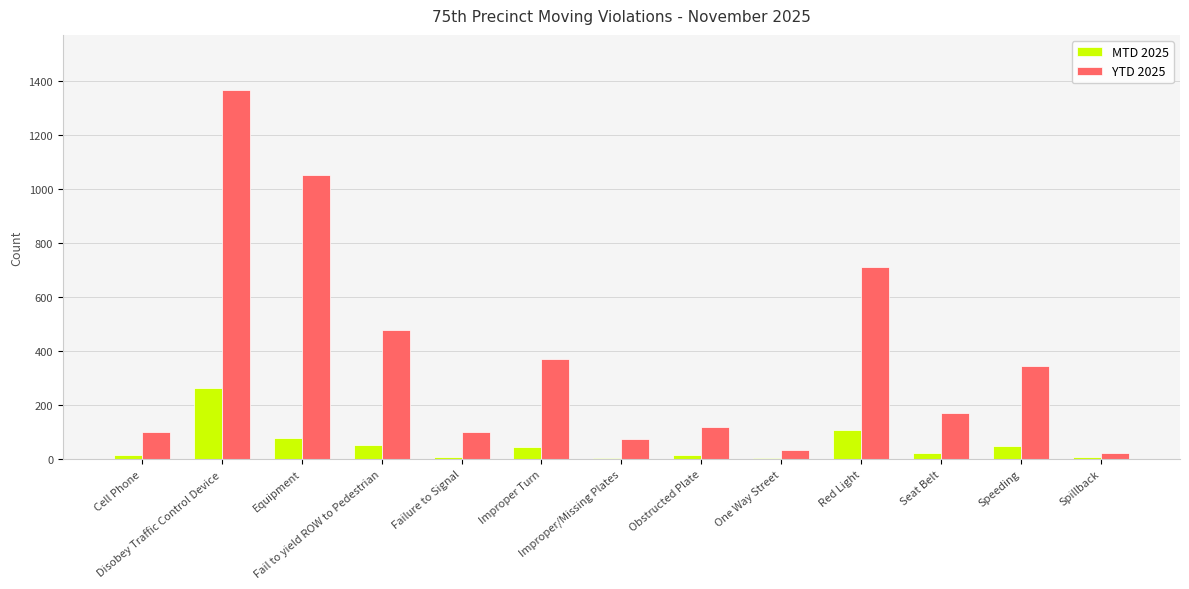

What is the value of the MTD 2025 bar at the 7th from the left?

5